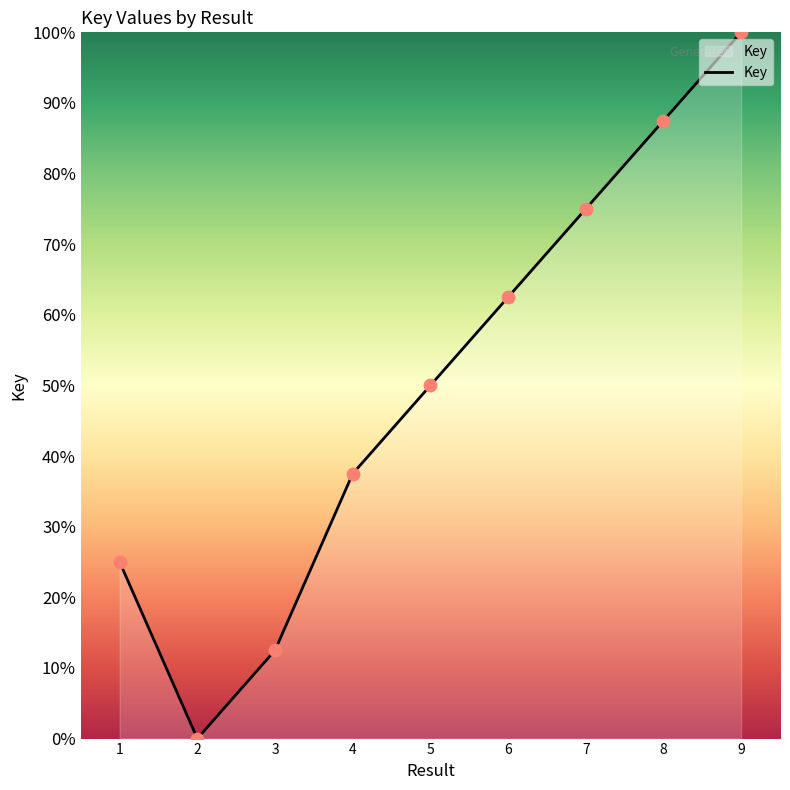

What is the ratio of the value at 3 to the value at 8?

0.1